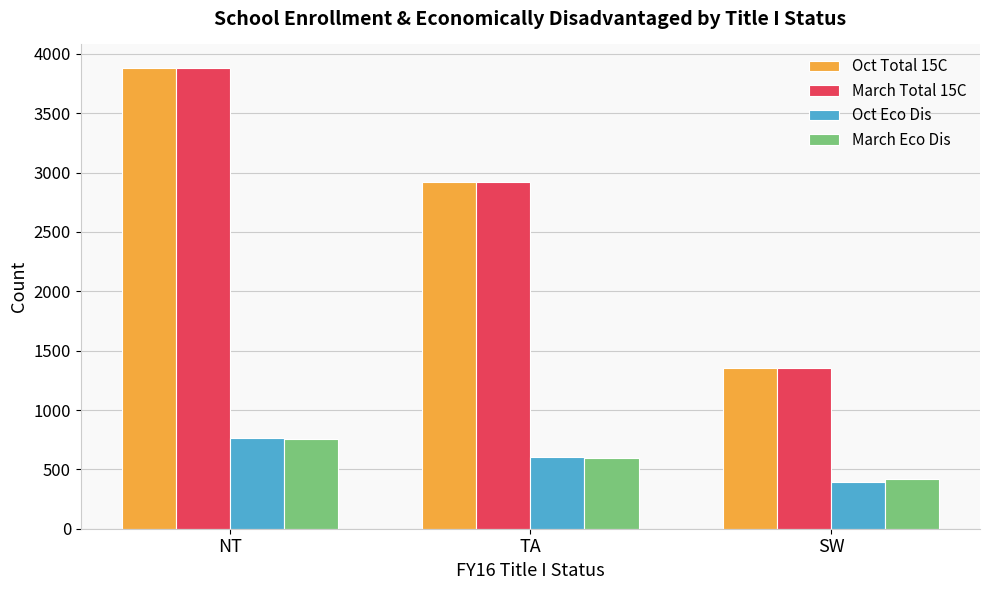

What is the sum of the Oct Eco Dis values at SW and TA?

1002